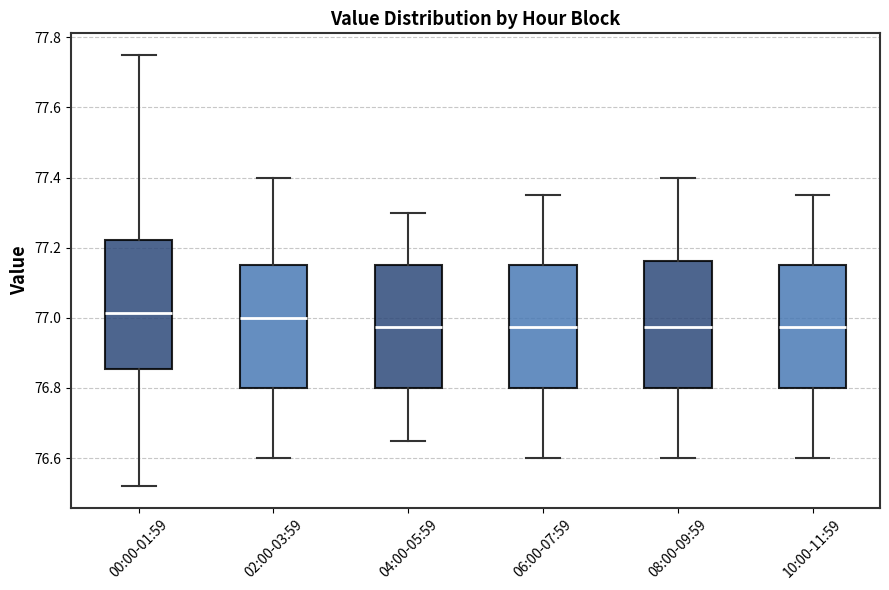

Where does the lower whisker of the box for 00:00-01:59 end on the y-axis? The values are not printed on the chart, so give them approximately, as read against the axis.

76.52